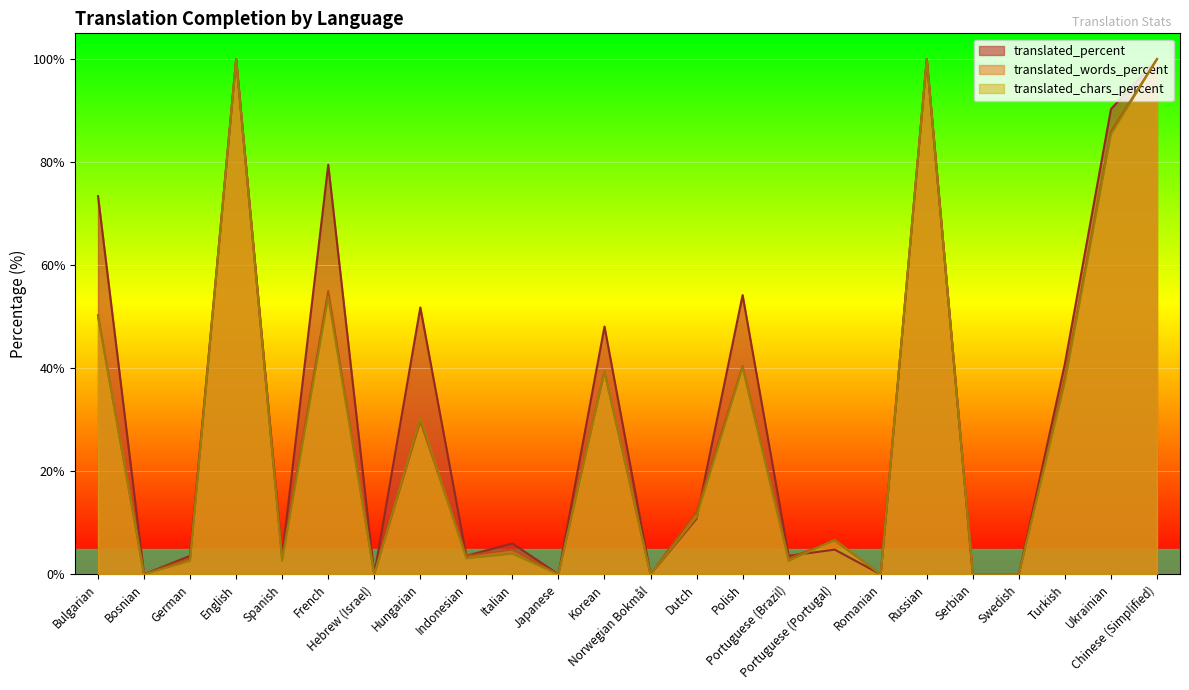

True or false: translated_percent has more than 1 interior local peaks.

True